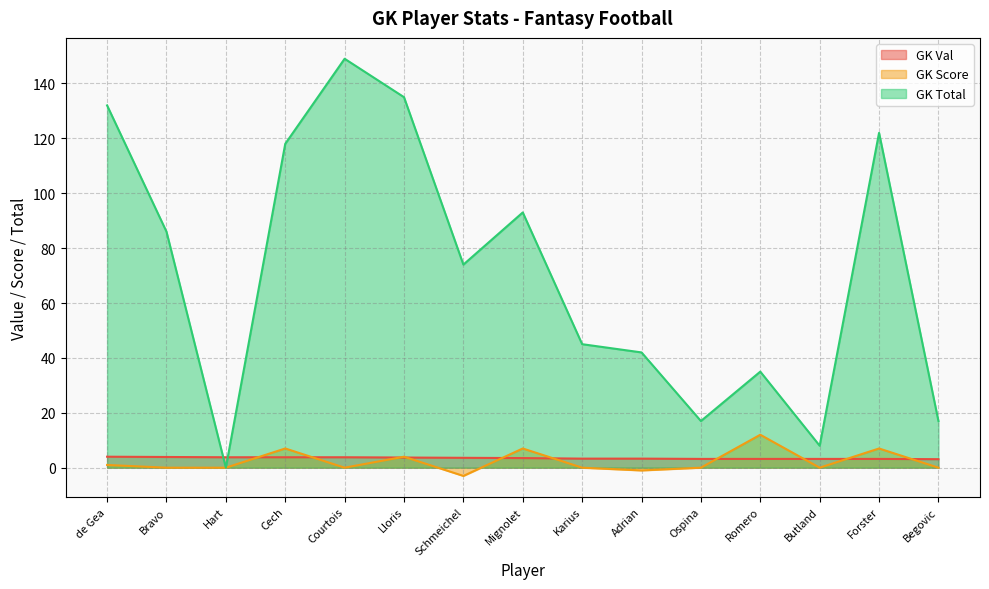

What is the sum of all GK Val values?

52.6